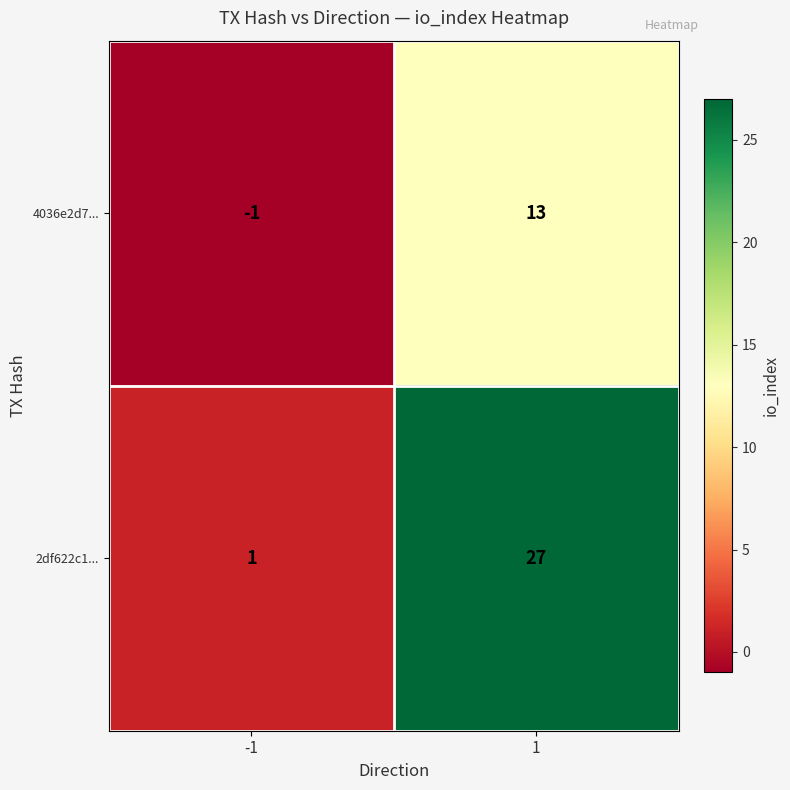

What is the difference between the maximum and minimum values in the 2df622c1... series?

26